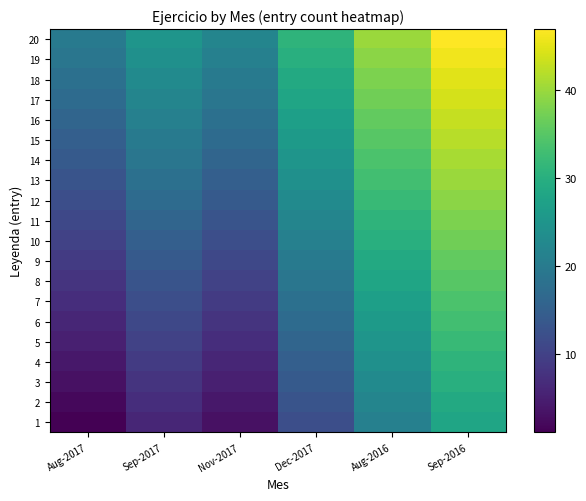

What is the minimum value shown in the chart?

1